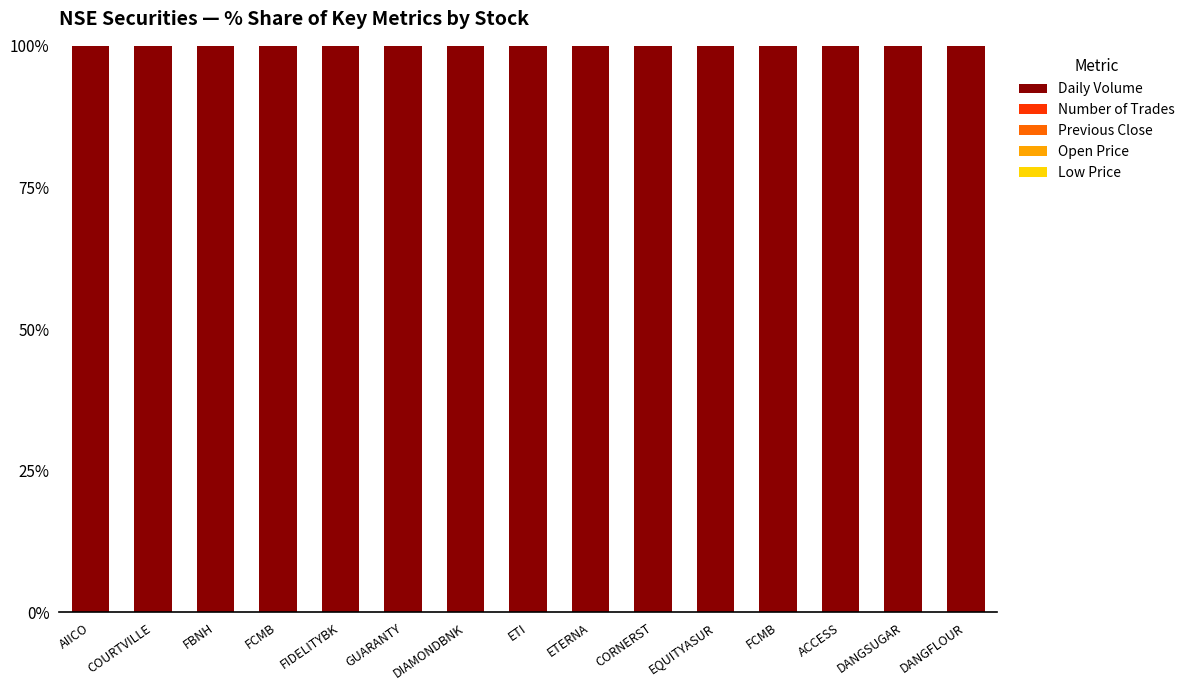

Are the bars grouped side by side (vs. stacked)?

No